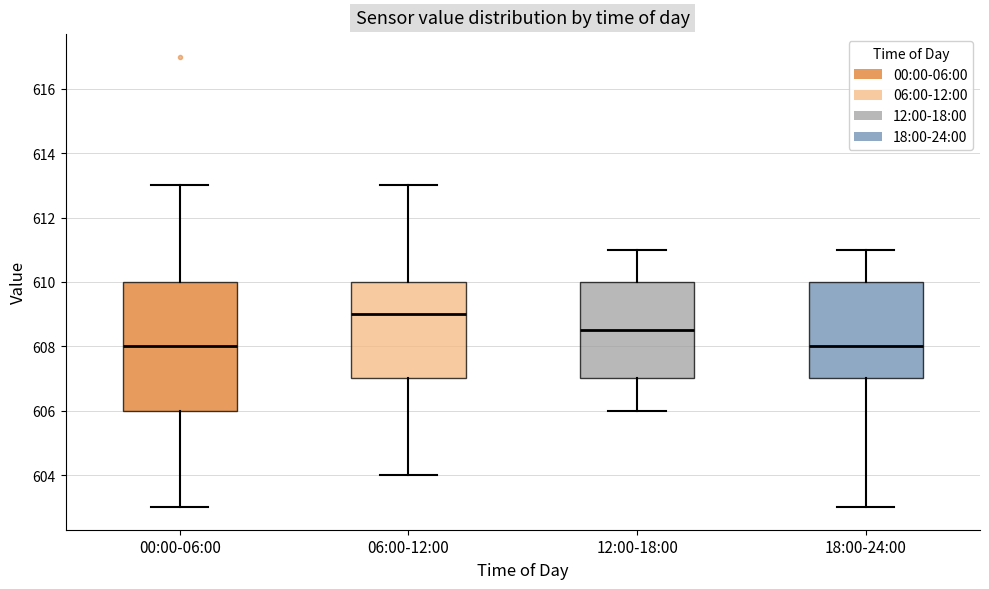

Where does the lower whisker of the box for 12:00-18:00 end on the y-axis? The values are not printed on the chart, so give them approximately, as read against the axis.

606.0